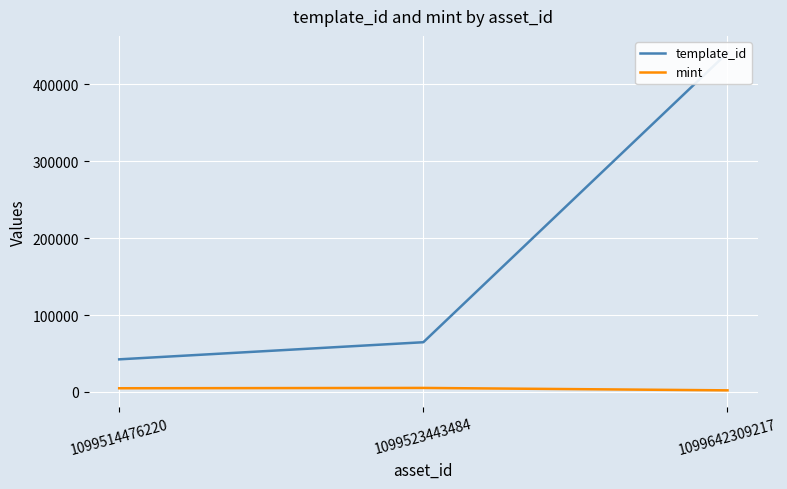

Reading left to right, what are all the values shown in this chart?

template_id: 42421	64660	440886
mint: 4837	5255	2122